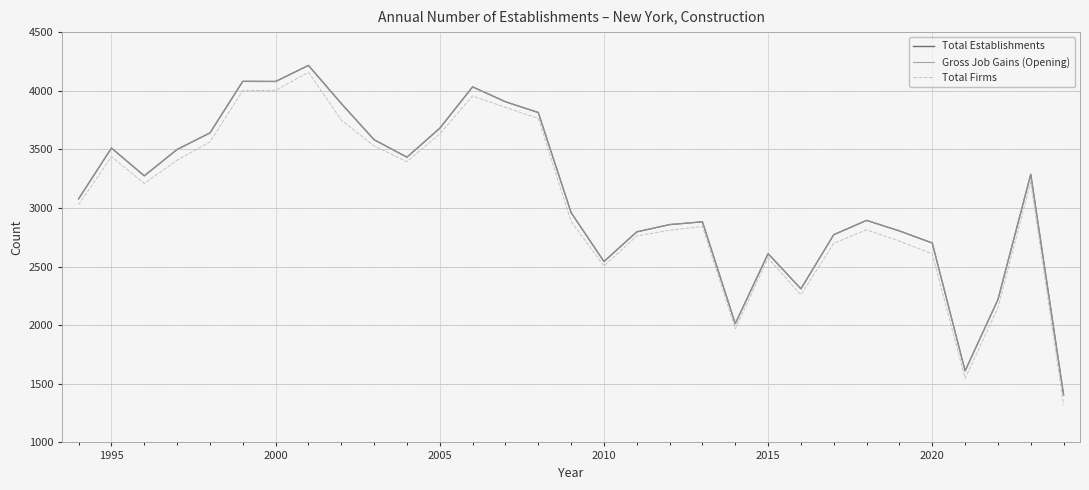

Does the chart display data point markers on the line(s)?

No